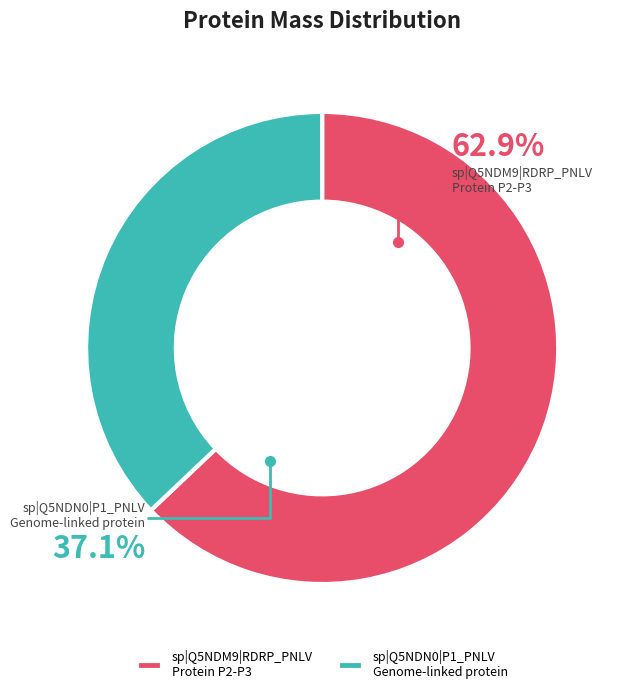

Approximately how many times larger is the value at sp|Q5NDM9|RDRP_PNLV
Protein P2-P3 compared to sp|Q5NDN0|P1_PNLV
Genome-linked protein?

1.7